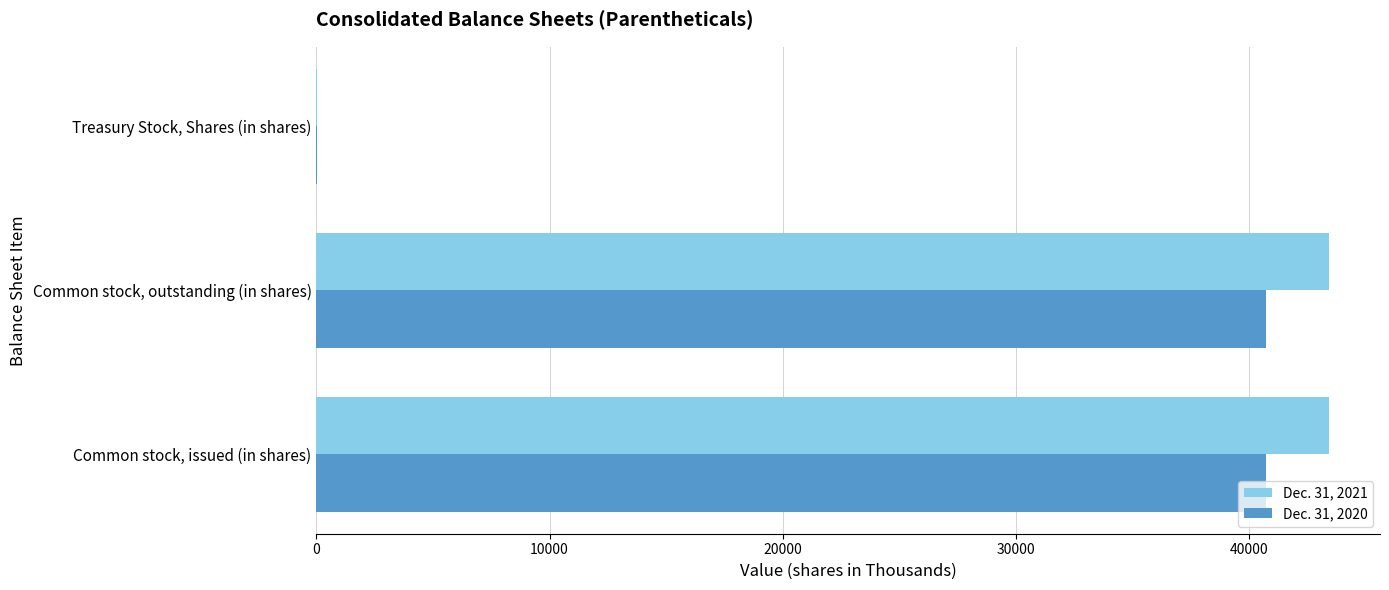

The value of Dec. 31, 2021 at Common stock, outstanding (in shares) is 43435. True or false?

True